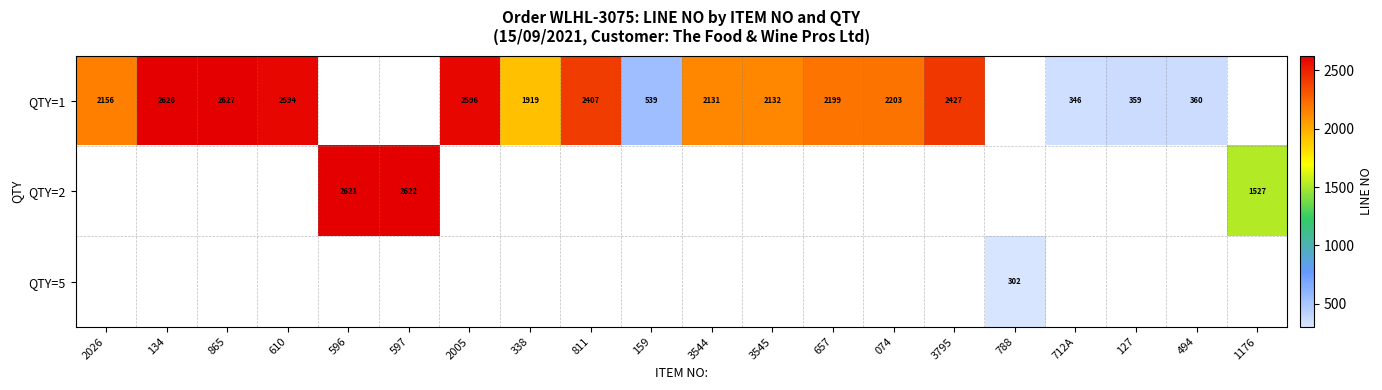

The QTY=1 series shows 189 at 127. True or false?

False